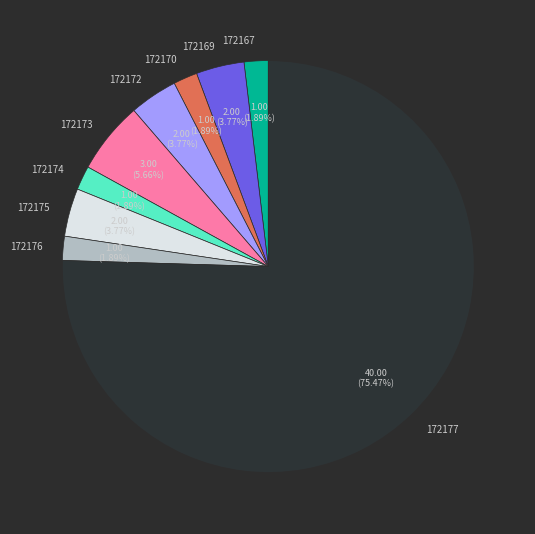

Which slice represents more than half of the pie?

172177